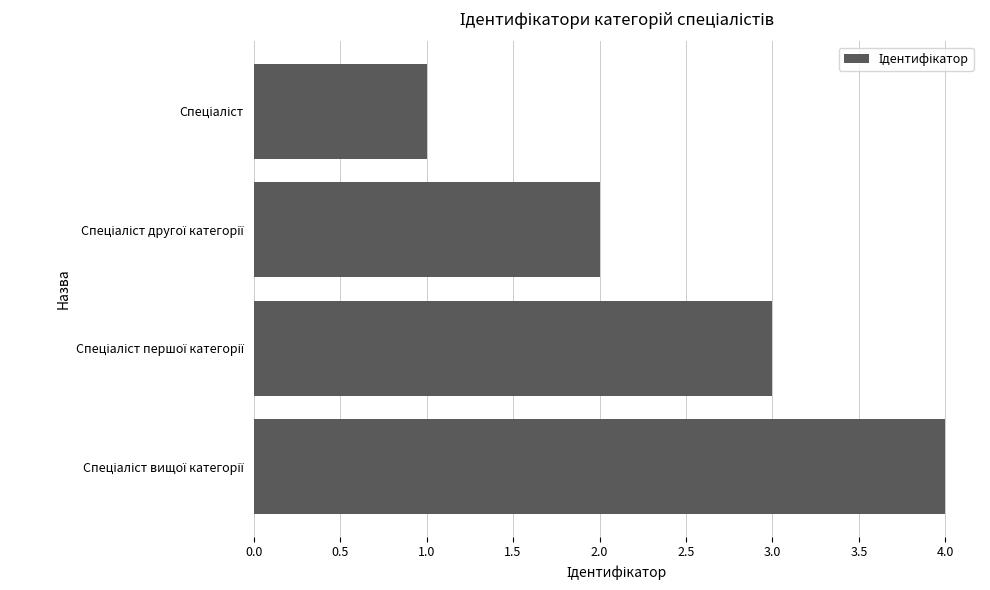

What is the difference between the maximum and minimum values?

3